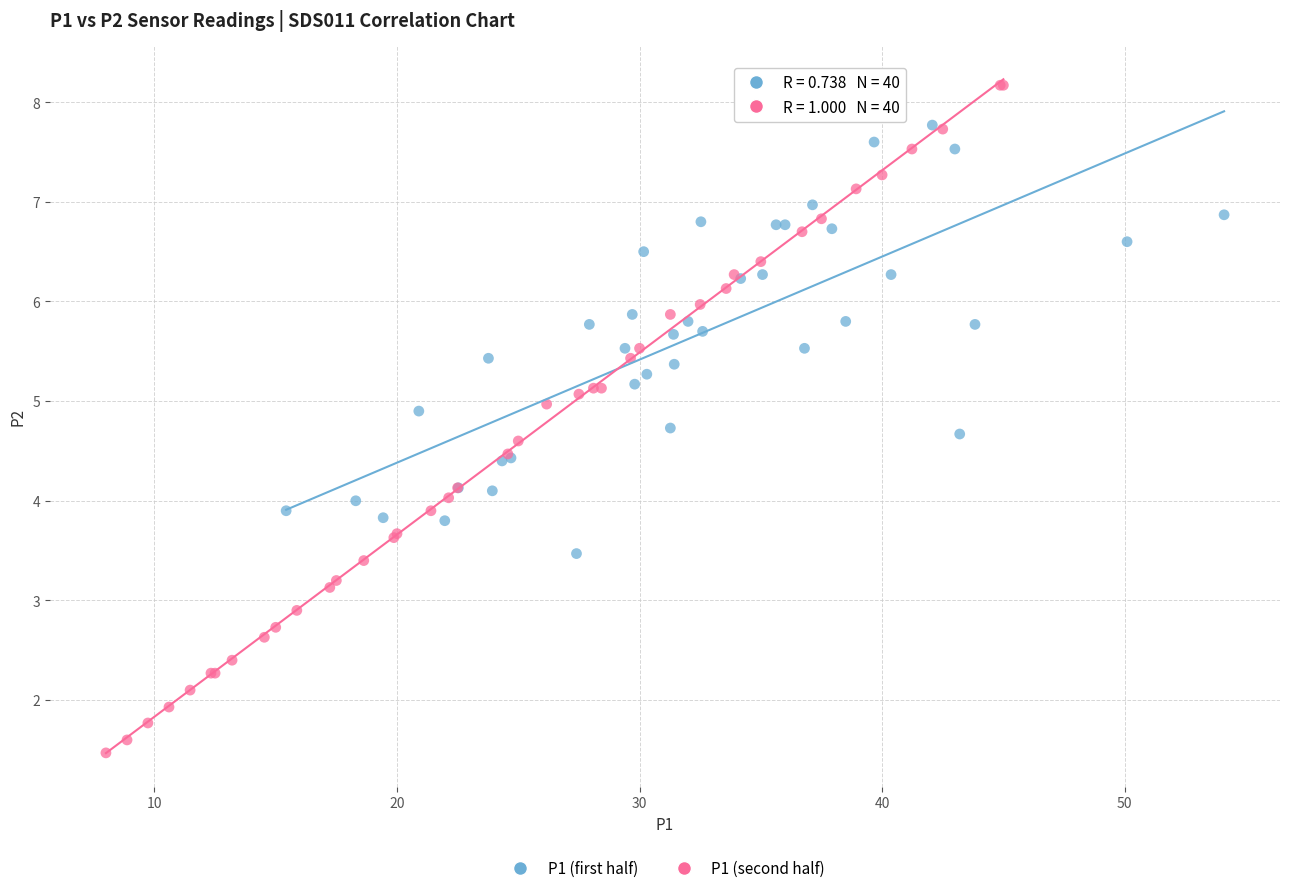

Which series contains the lowest Y value?

P1 (second half)